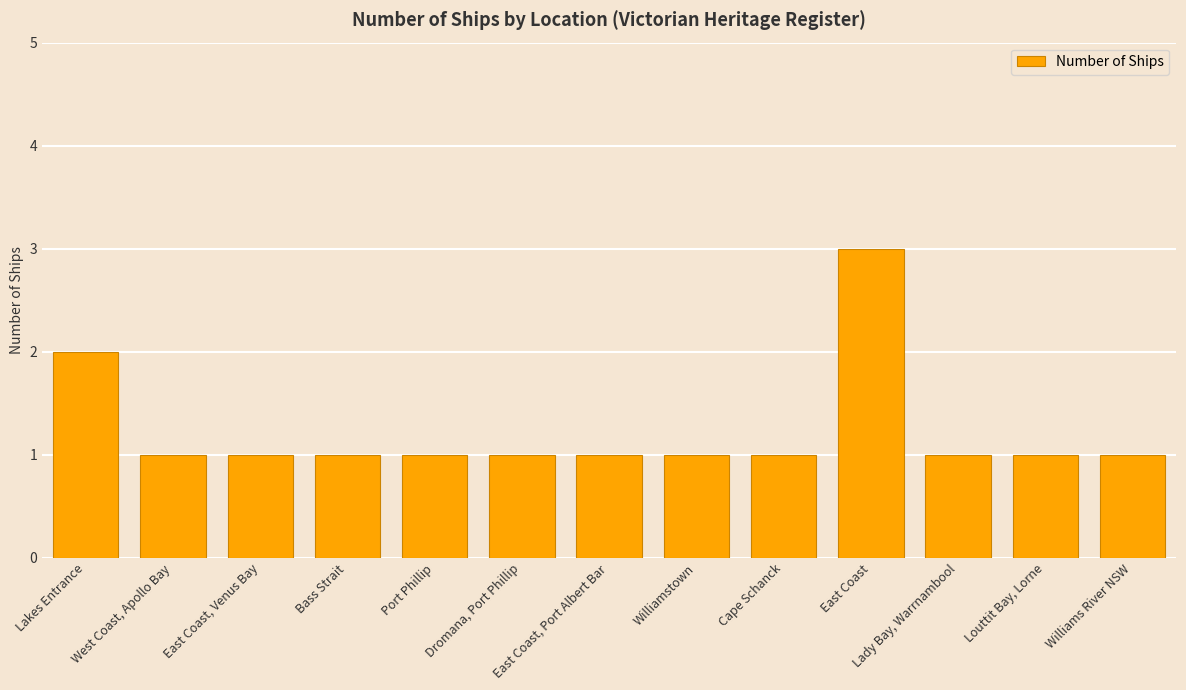

Are the bars horizontal?

No